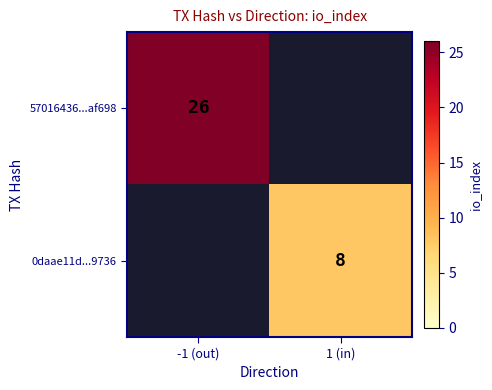

How many categories are shown in the chart?

2